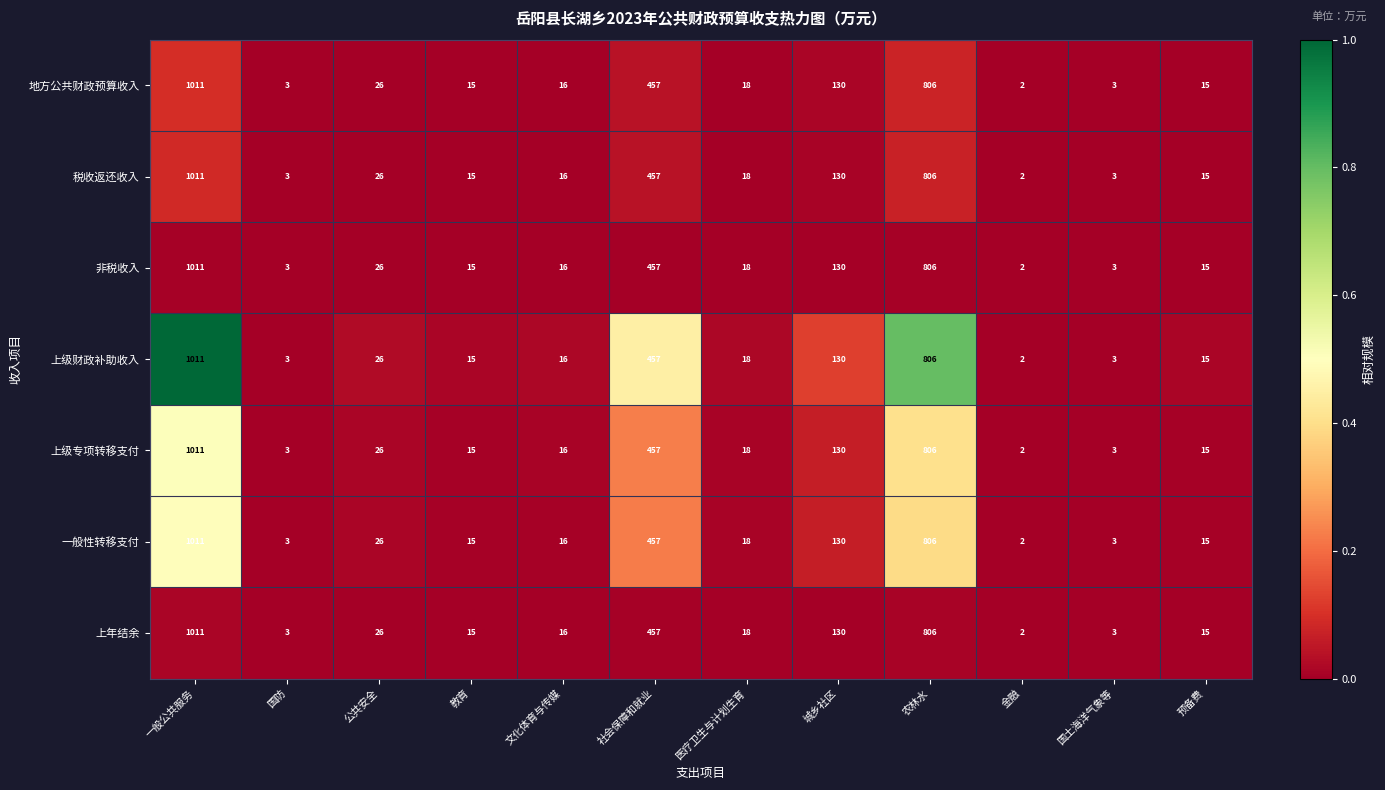

What is the spread (max minus min) of values at 城乡社区?

0